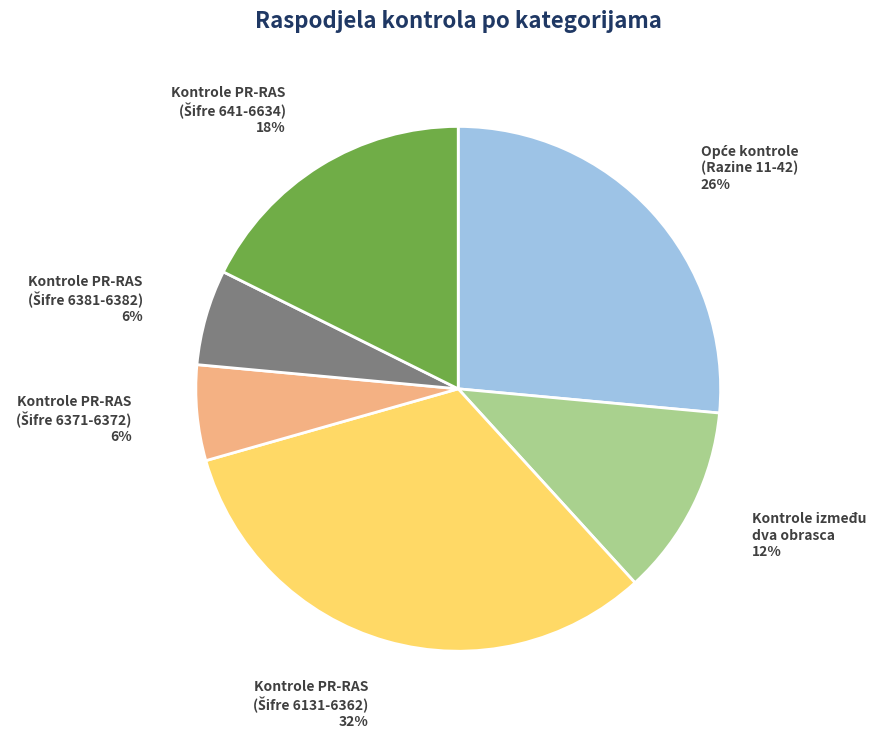

Is there any slice that represents more than half of the pie?

No